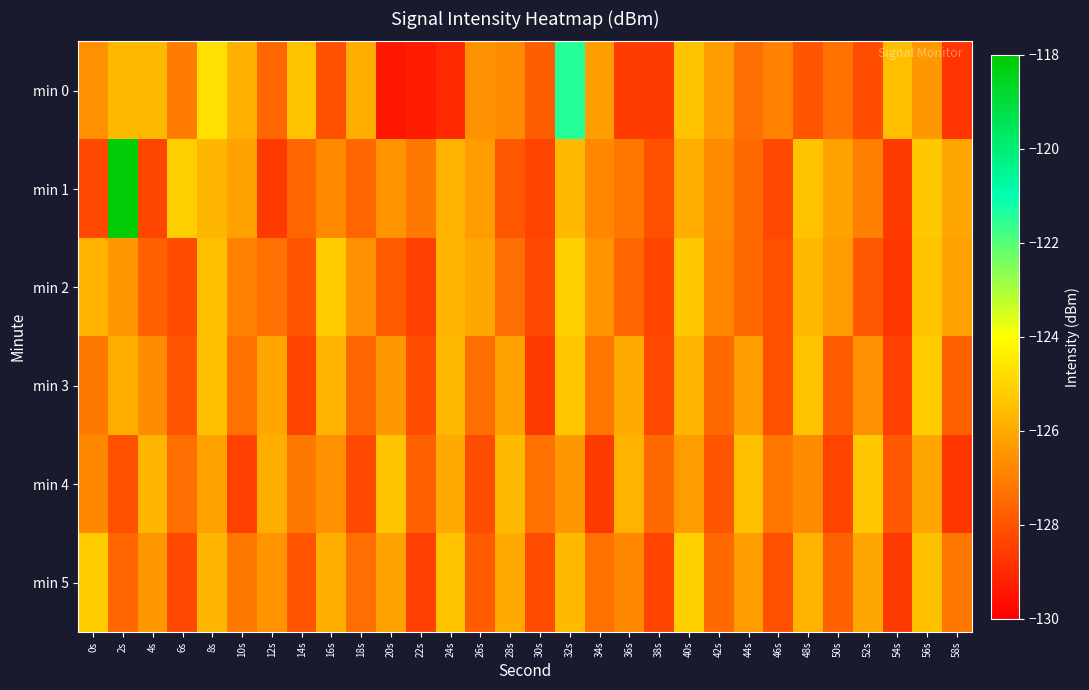

Reading right to left, transcribe all the data shown in this chart.

min 0: 58s=-128.8	56s=-126.4	54s=-125.5	52s=-128.2	50s=-127.3	48s=-128.0	46s=-126.9	44s=-127.4	42s=-126.3	40s=-125.4	38s=-128.6	36s=-128.6	34s=-126.3	32s=-121.4	30s=-127.8	28s=-126.7	26s=-126.6	24s=-129.0	22s=-129.3	20s=-129.5	18s=-125.9	16s=-128.1	14s=-125.4	12s=-127.6	10s=-125.9	8s=-124.7	6s=-127.1	4s=-125.6	2s=-125.6	0s=-126.6
min 1: 58s=-126.1	56s=-125.3	54s=-128.6	52s=-127.0	50s=-126.2	48s=-125.4	46s=-128.3	44s=-127.5	42s=-126.7	40s=-125.9	38s=-128.1	36s=-127.2	34s=-126.8	32s=-125.6	30s=-128.4	28s=-127.9	26s=-126.3	24s=-125.8	22s=-127.1	20s=-126.5	18s=-127.6	16s=-126.7	14s=-127.6	12s=-128.6	10s=-126.2	8s=-125.7	6s=-125.1	4s=-128.3	2s=-118.1	0s=-128.2
min 2: 58s=-126.2	56s=-125.4	54s=-128.7	52s=-127.9	50s=-126.3	48s=-125.6	46s=-128.1	44s=-127.5	42s=-126.8	40s=-125.3	38s=-128.4	36s=-127.6	34s=-126.5	32s=-125.1	30s=-128.3	28s=-127.4	26s=-126.1	24s=-125.7	22s=-128.5	20s=-127.8	18s=-126.6	16s=-125.2	14s=-128.0	12s=-127.3	10s=-126.9	8s=-125.5	6s=-128.2	4s=-127.7	2s=-126.4	0s=-125.8
min 3: 58s=-127.7	56s=-125.2	54s=-128.5	52s=-126.6	50s=-127.8	48s=-125.4	46s=-128.1	44s=-126.3	42s=-127.5	40s=-125.7	38s=-128.3	36s=-126.0	34s=-127.2	32s=-125.3	30s=-128.6	28s=-126.2	26s=-127.4	24s=-125.6	22s=-128.2	20s=-126.4	18s=-127.6	16s=-125.8	14s=-128.4	12s=-126.1	10s=-127.3	8s=-125.5	6s=-128.0	4s=-126.7	2s=-125.9	0s=-127.1
min 4: 58s=-128.7	56s=-126.1	54s=-127.9	52s=-125.3	50s=-128.4	48s=-126.7	46s=-127.2	44s=-125.5	42s=-128.0	40s=-126.3	38s=-127.5	36s=-125.8	34s=-128.6	32s=-126.4	30s=-127.3	28s=-125.6	26s=-128.2	24s=-126.0	22s=-127.7	20s=-125.4	18s=-128.3	16s=-126.6	14s=-127.1	12s=-125.9	10s=-128.5	8s=-126.2	6s=-127.4	4s=-125.7	2s=-128.1	0s=-126.8
min 5: 58s=-127.2	56s=-125.5	54s=-128.6	52s=-126.1	50s=-127.7	48s=-125.8	46s=-128.1	44s=-126.3	42s=-127.5	40s=-125.1	38s=-128.4	36s=-126.8	34s=-127.3	32s=-125.6	30s=-128.2	28s=-126.0	26s=-127.8	24s=-125.4	22s=-128.5	20s=-126.2	18s=-127.4	16s=-125.9	14s=-128.0	12s=-126.5	10s=-127.1	8s=-125.7	6s=-128.3	4s=-126.4	2s=-127.6	0s=-125.2